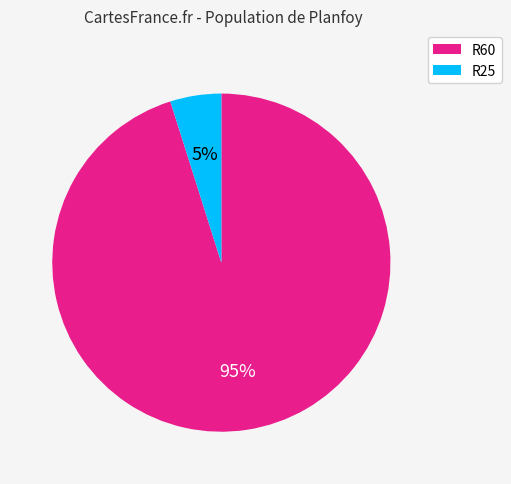

Rank the categories by value from highest to lowest.

R60, R25